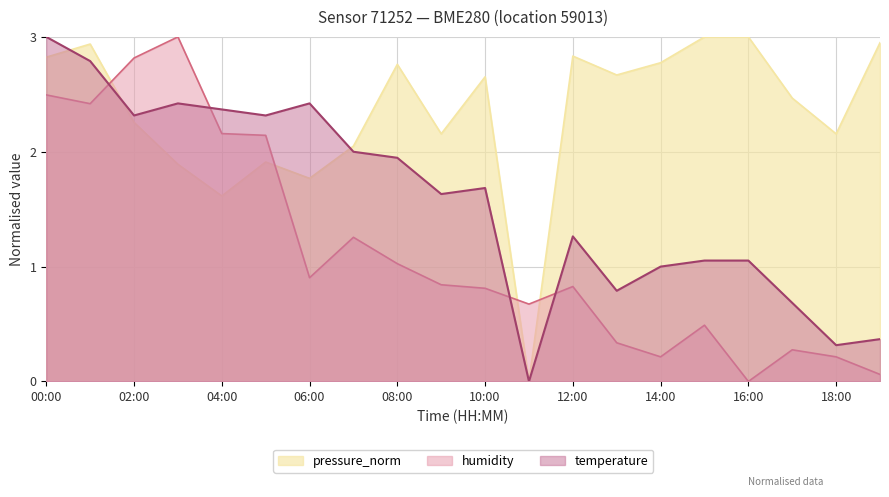

What are all the series names shown in the legend?

pressure_norm, humidity, temperature